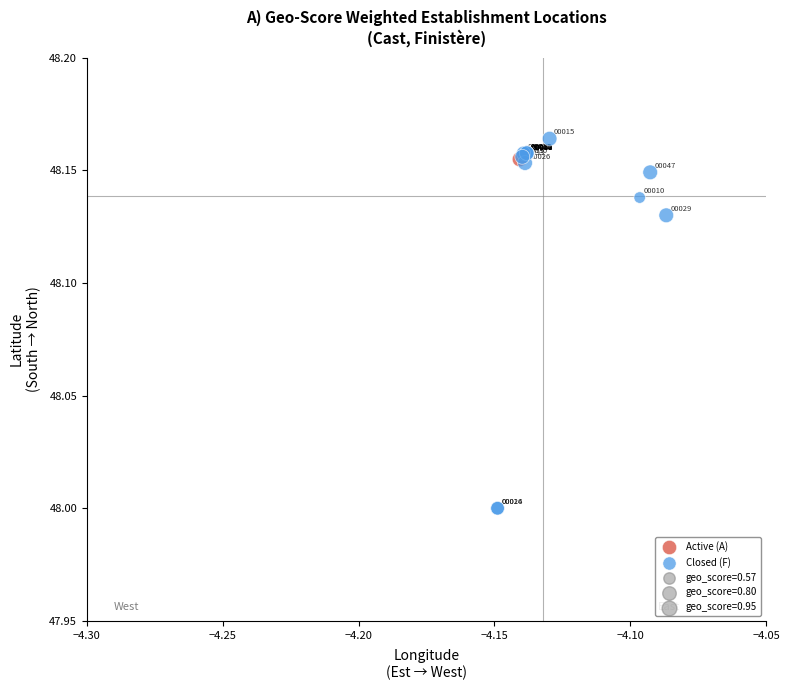

Which series reaches the maximum Y coordinate?

Closed (F)